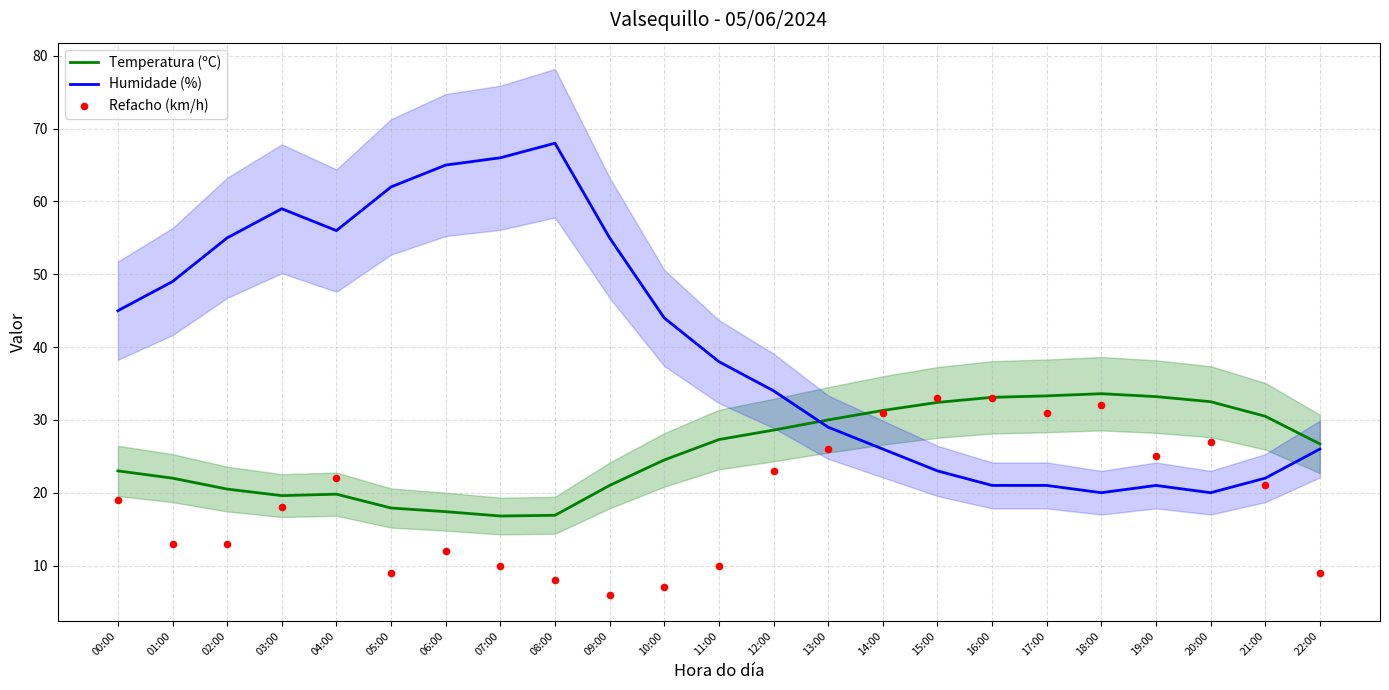

What are all the series names shown in the legend?

Temperatura (ºC), Humidade (%), Refacho (km/h)